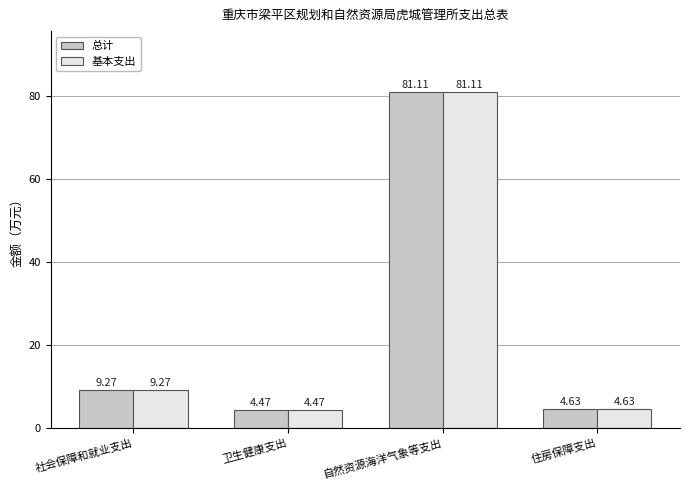

What are all the series names shown in the legend?

总计, 基本支出